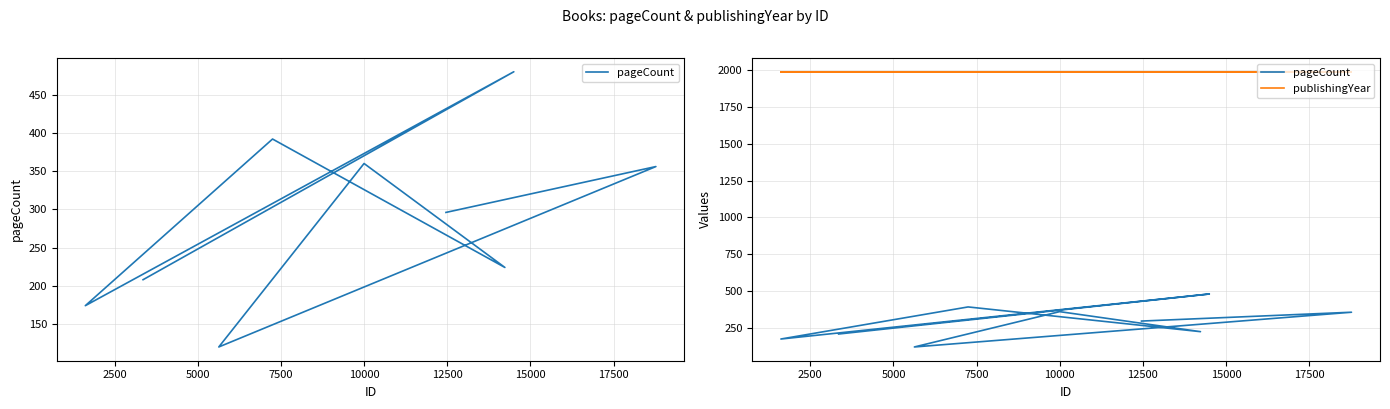

True or false: pageCount and publishingYear cross at least once.

False